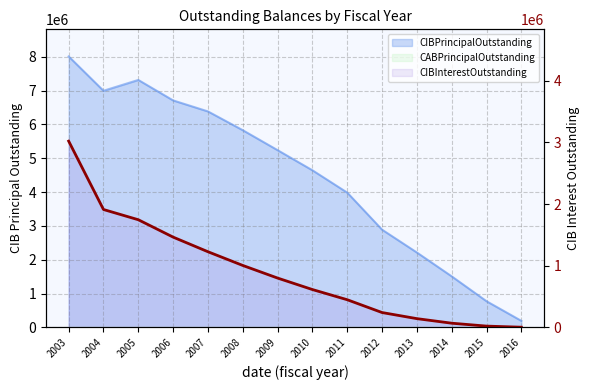

Is it true that the value at 2008 is 1328042.5?

False